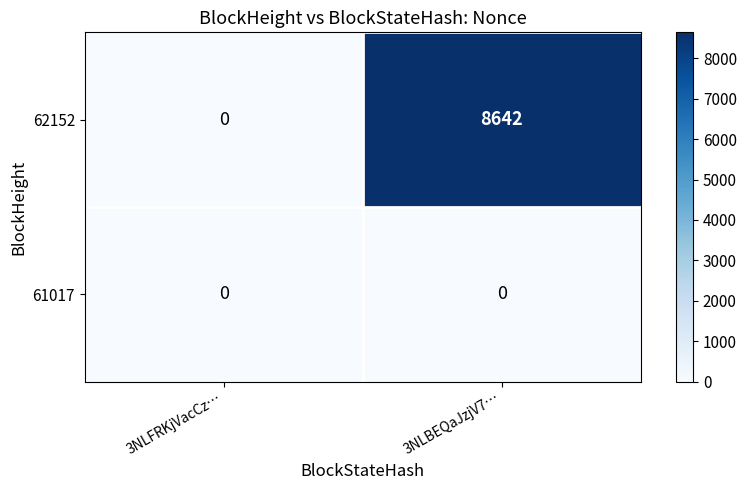

List the series in order of their peak value, highest first.

62152, 61017